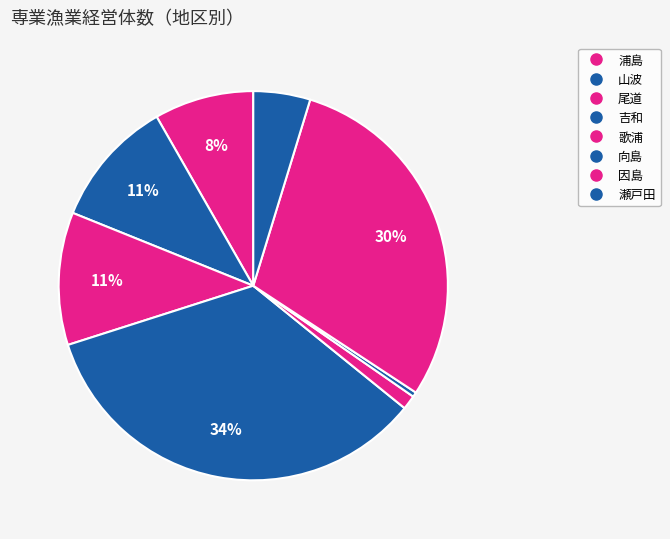

How many slices are in this pie chart?

8